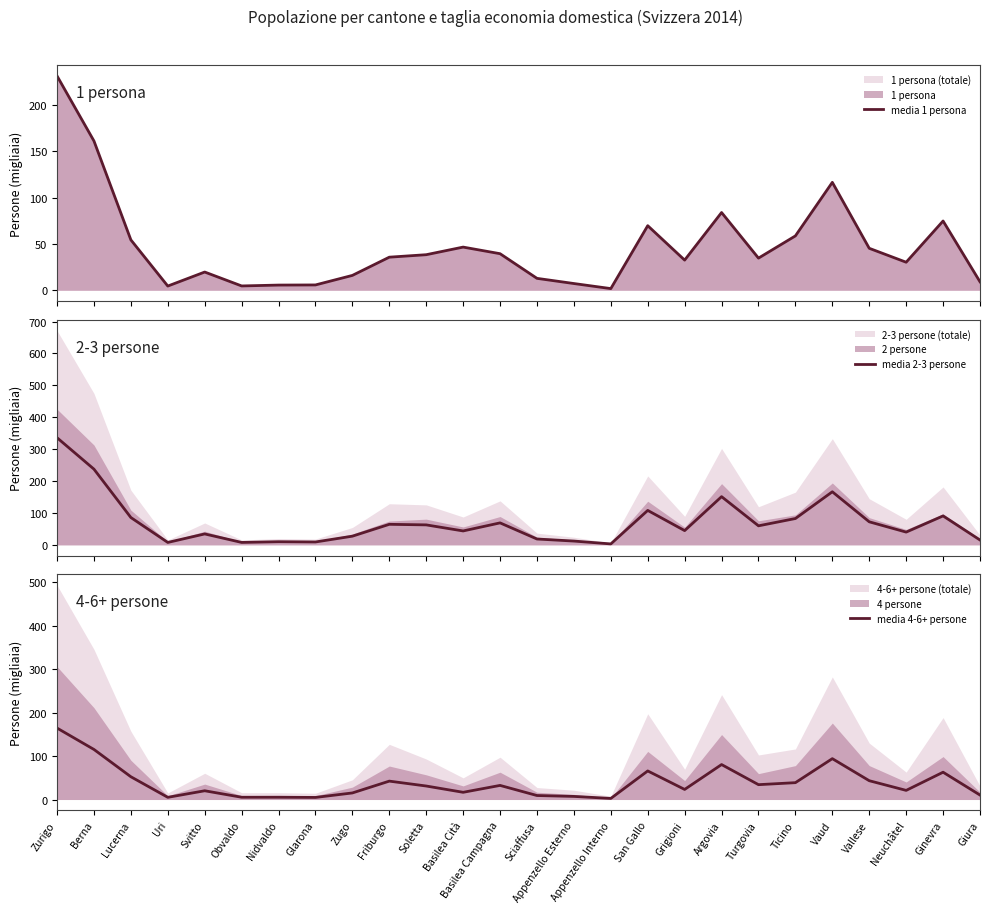

Is the value of media 2-3 persone at Uri greater than the value of media 1 persona at Nidvaldo?

Yes